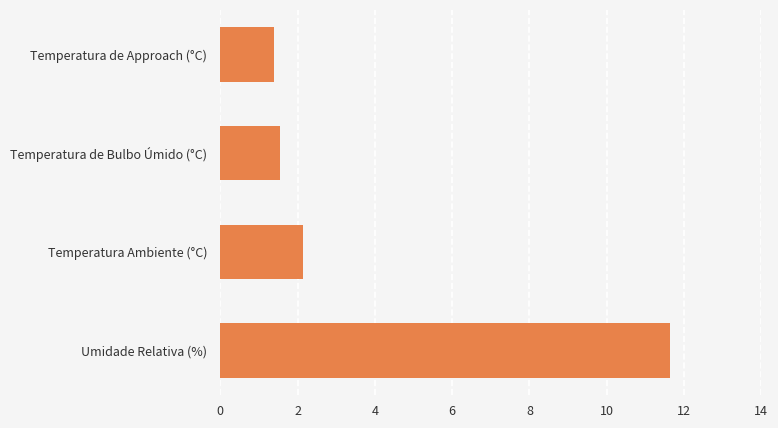

What is the approximate value at Umidade Relativa (%)?

11.6